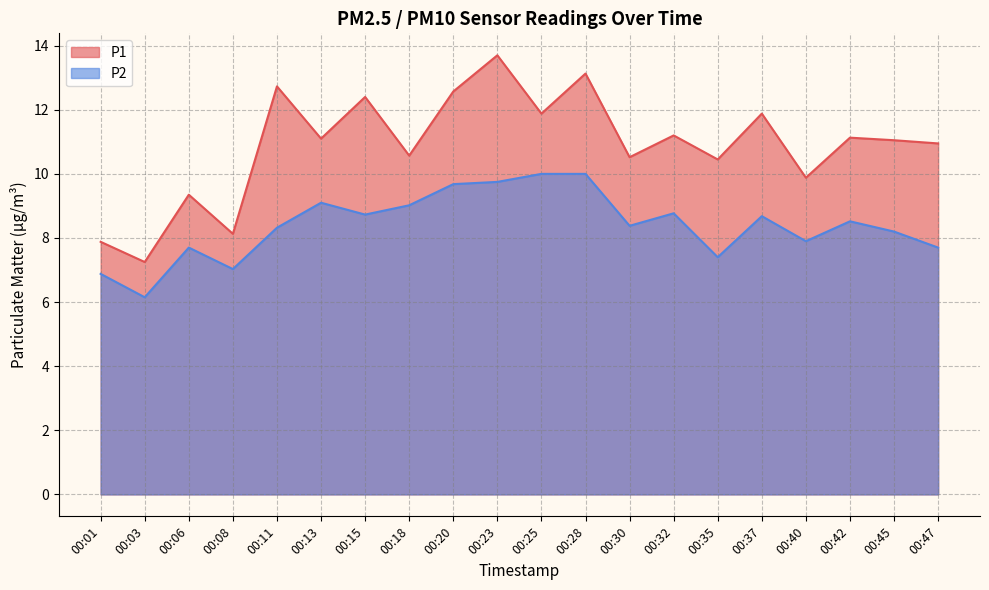

Which category has the lowest value in the P1 series?

00:03